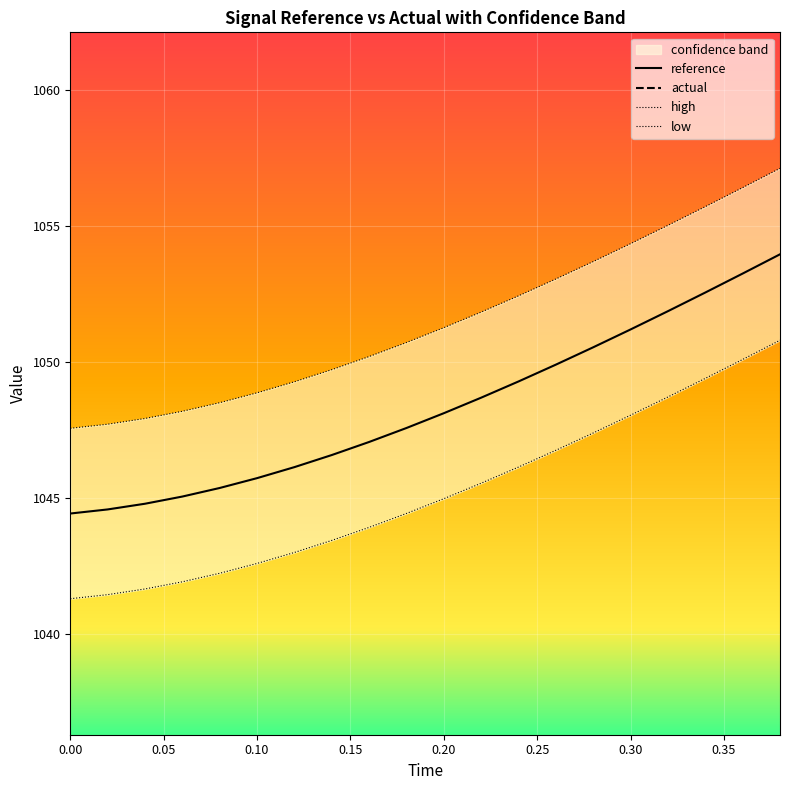

What is the difference between the high values at 18 and 14?

2.7